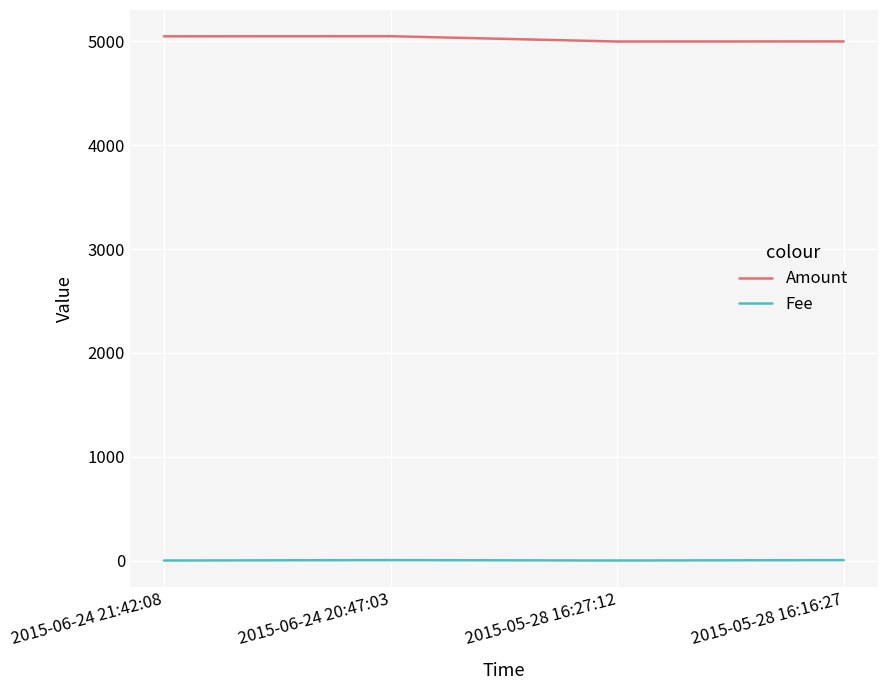

At 2015-05-28 16:16:27, list the series in order from largest to smallest.

Amount, Fee